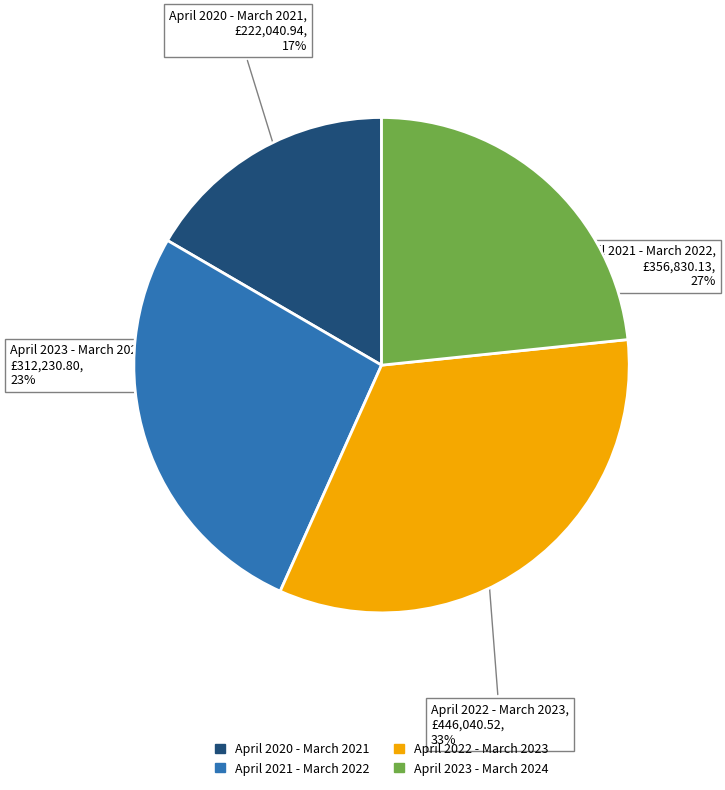

Is the sum of April 2022 - March 2023 and April 2021 - March 2022 greater than half?

Yes